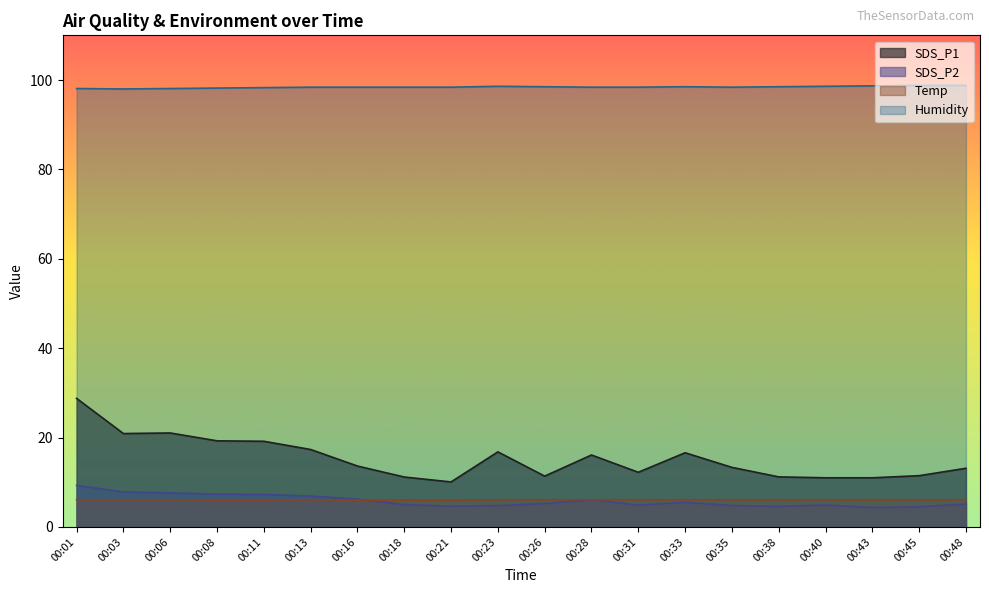

Does the chart have visible grid lines?

No